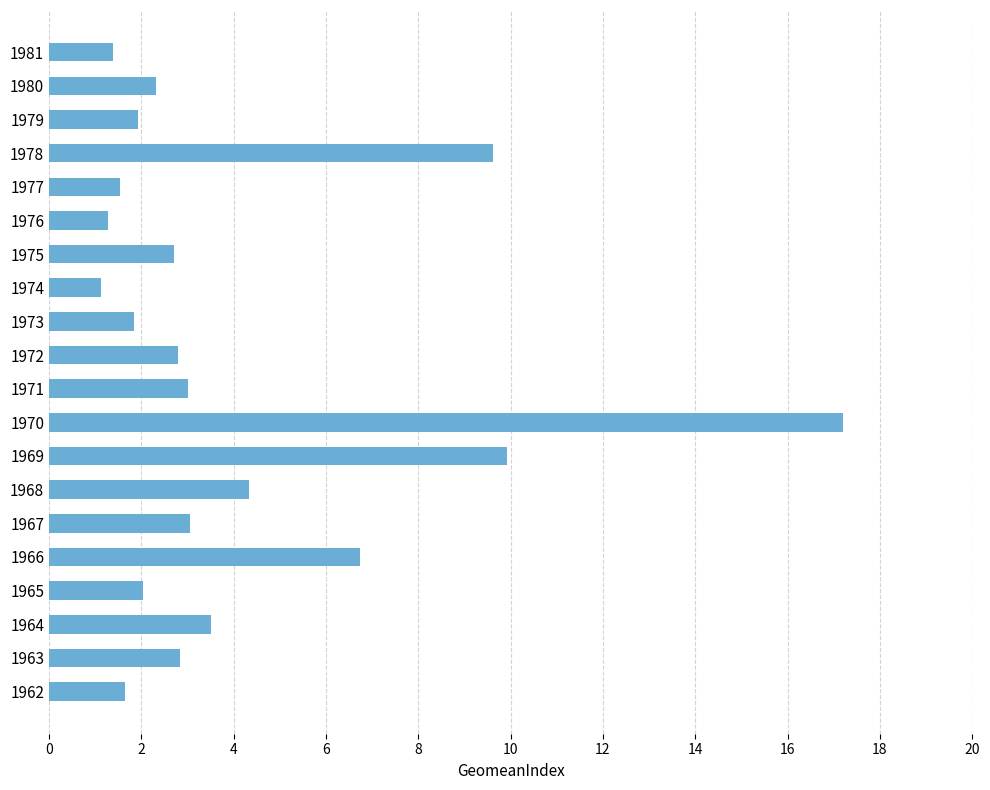

At which category does the chart reach its peak across all series?

1970